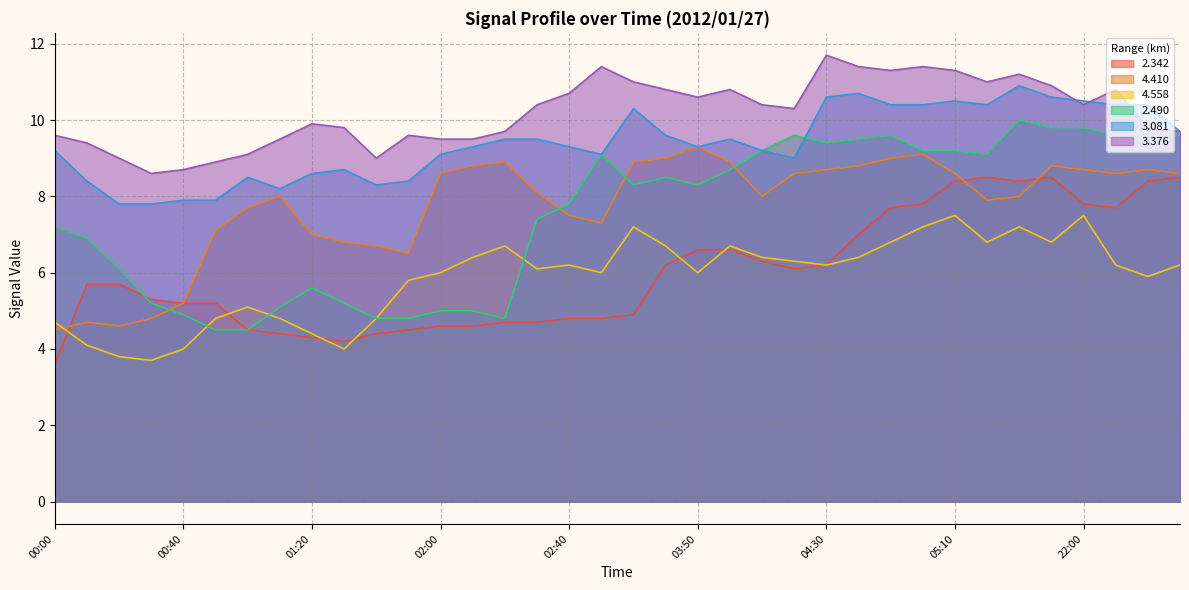

What is the difference between the highest and lowest values at 01:50?

5.1